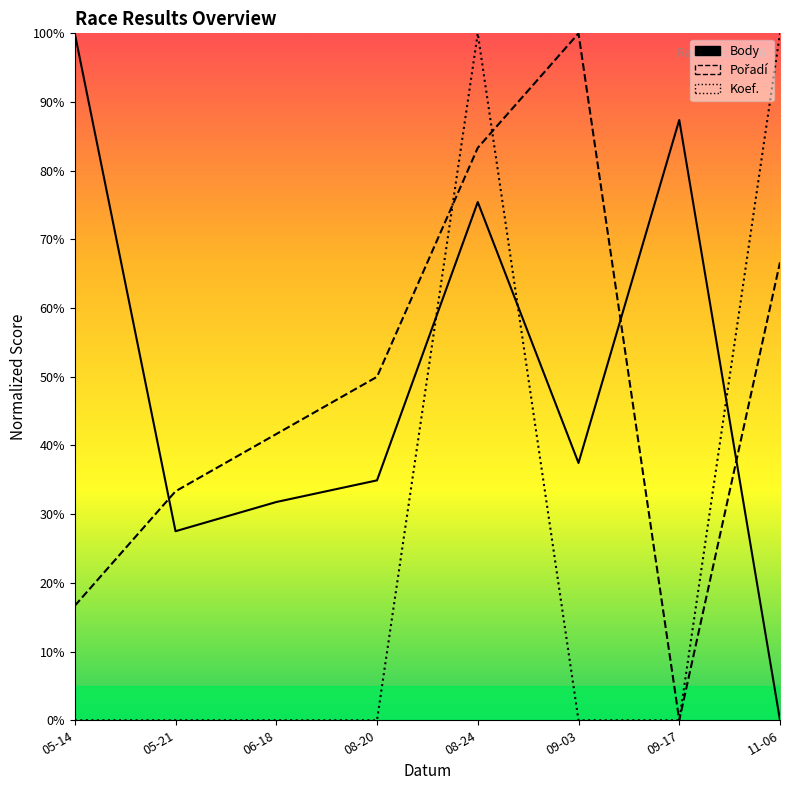

True or false: Koef. has more than 0 points higher than both neighbors.

True